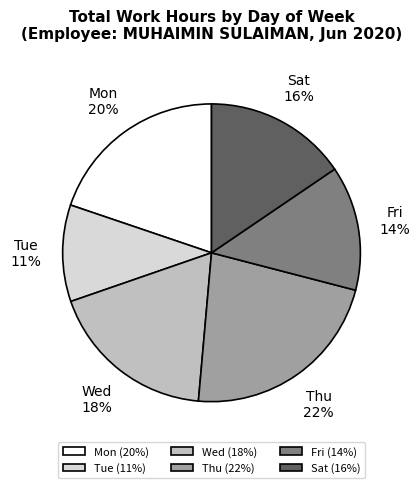

Is there any slice that represents more than half of the pie?

No